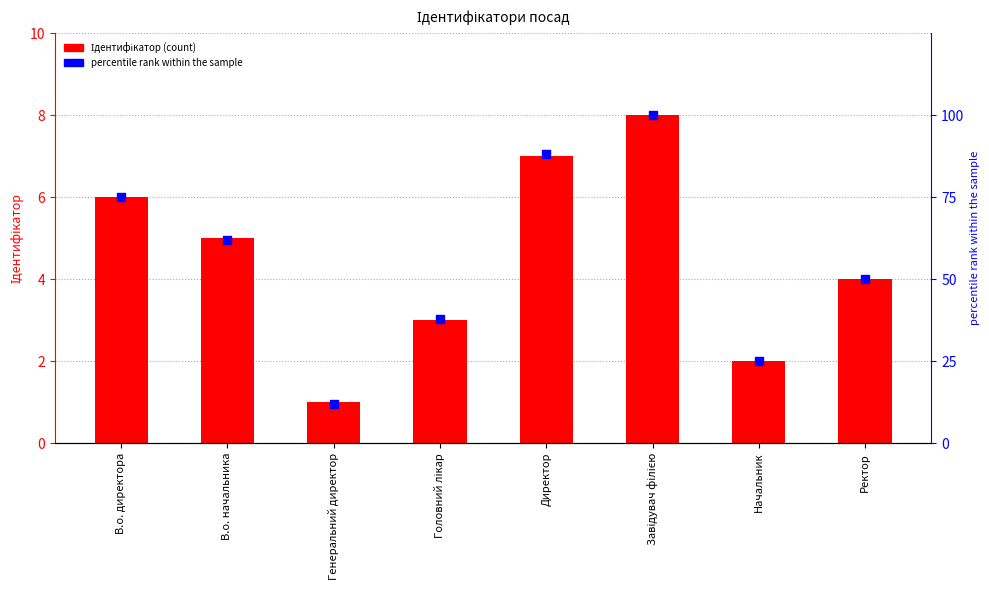

What are all the series names shown in the legend?

Ідентифікатор, percentile rank within the sample